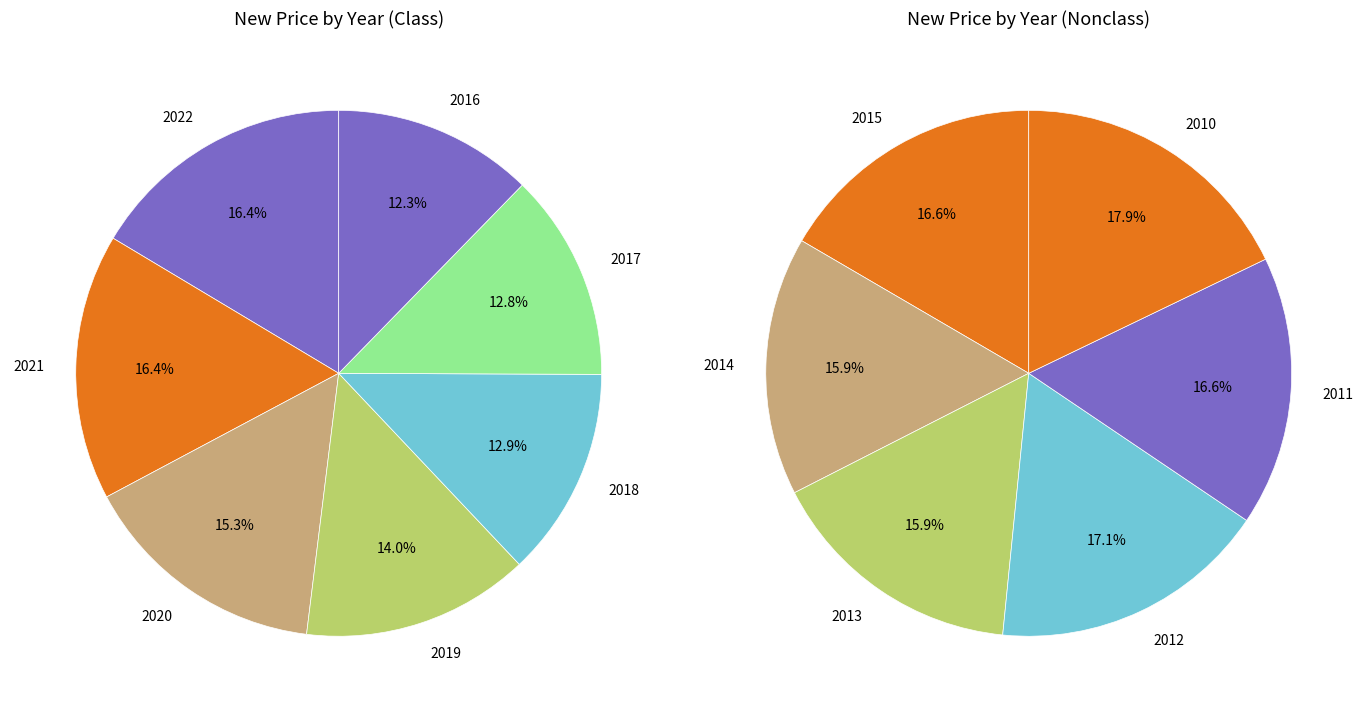

True or false: 2021 accounts for 15% of the total.

False